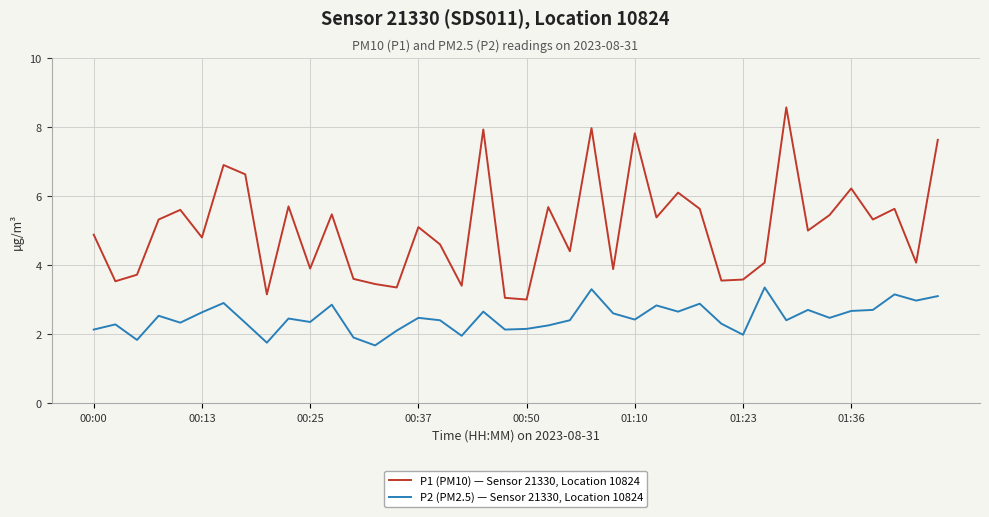

Rank the series by their average value, from highest to lowest.

P1 (PM10) — Sensor 21330, Location 10824, P2 (PM2.5) — Sensor 21330, Location 10824